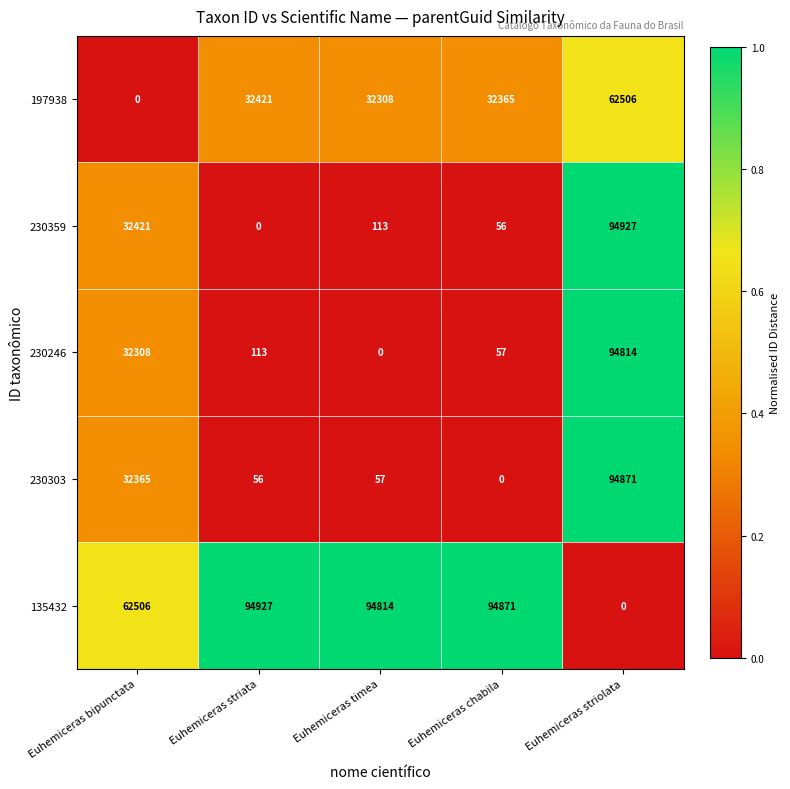

At Euhemiceras striolata, list the series in order from smallest to largest.

135432, 197938, 230246, 230303, 230359